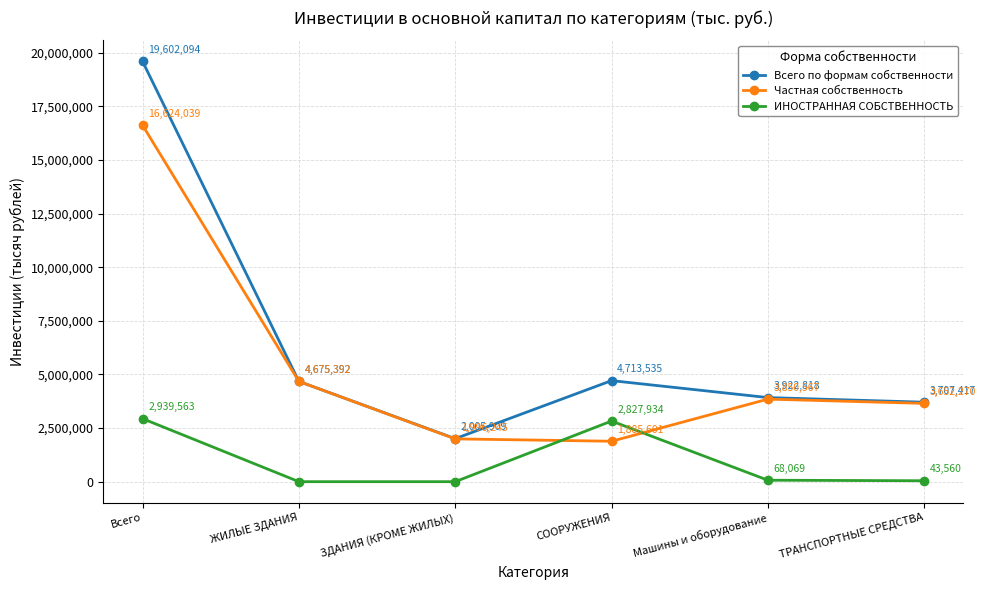

True or false: ИНОСТРАННАЯ СОБСТВЕННОСТЬ has more than 1 points higher than both neighbors.

False